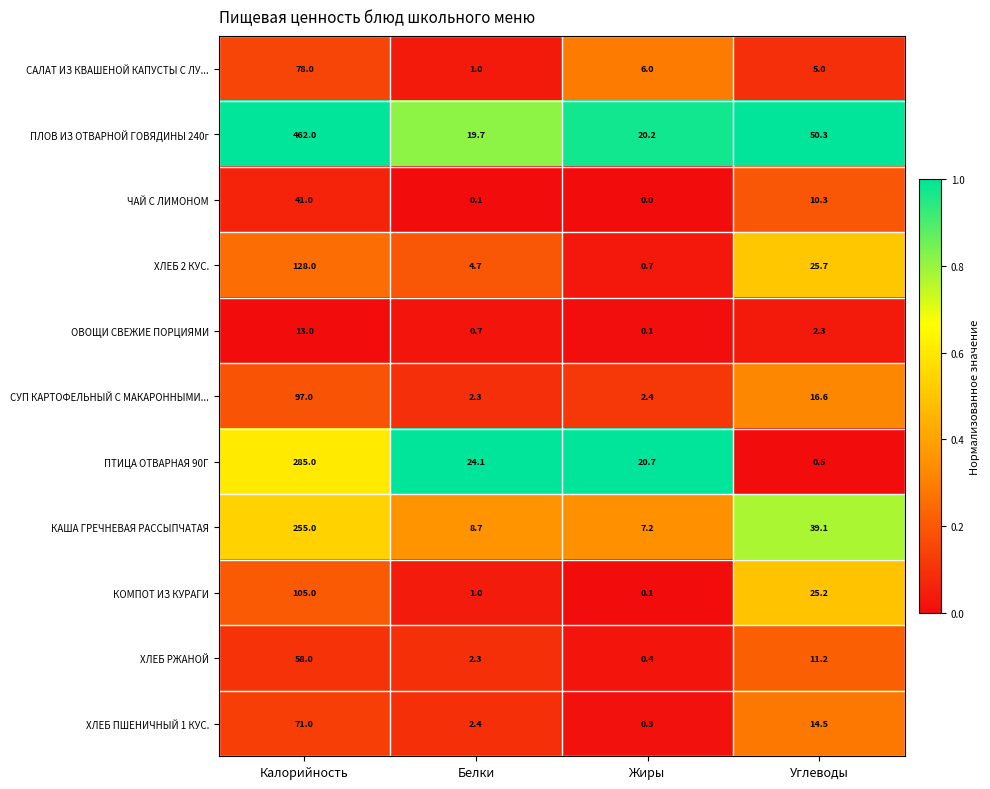

Which series changed the most between Белки and Жиры?

САЛАТ ИЗ КВАШЕНОЙ КАПУСТЫ С ЛУ...